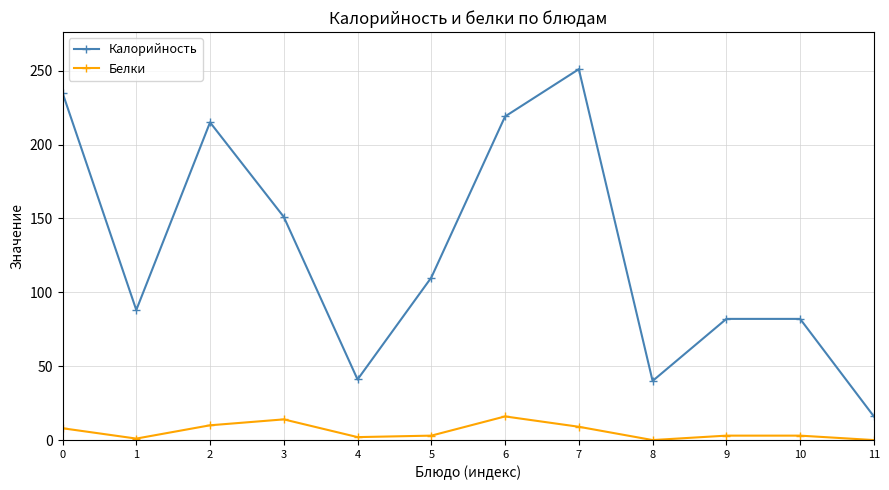

How many data points in Калорийность are less than 110?

6